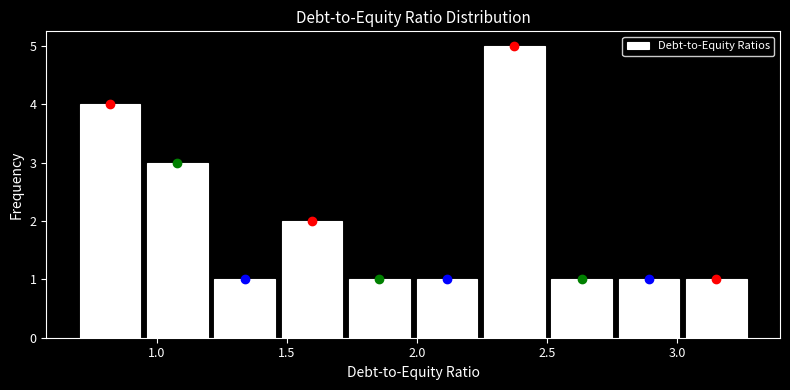

Reading left to right, list every bar in this chart as the range it spans on the x-axis followed by its height. Neither the bar edges nor the heights are printed on the chart, so give them approximately, as read against the axes.

0.70 to 0.95: 4
0.95 to 1.20: 3
1.20 to 1.45: 1
1.45 to 1.75: 2
1.75 to 2.00: 1
2.00 to 2.25: 1
2.25 to 2.50: 5
2.50 to 2.75: 1
2.75 to 3.00: 1
3.00 to 3.30: 1